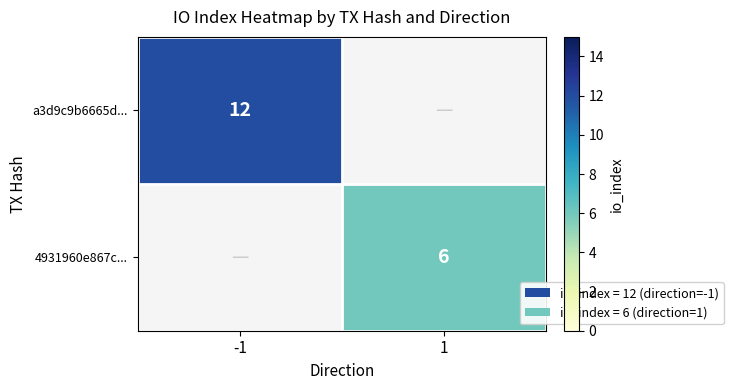

The a3d9c9b6665d... series shows 20 at -1. True or false?

False